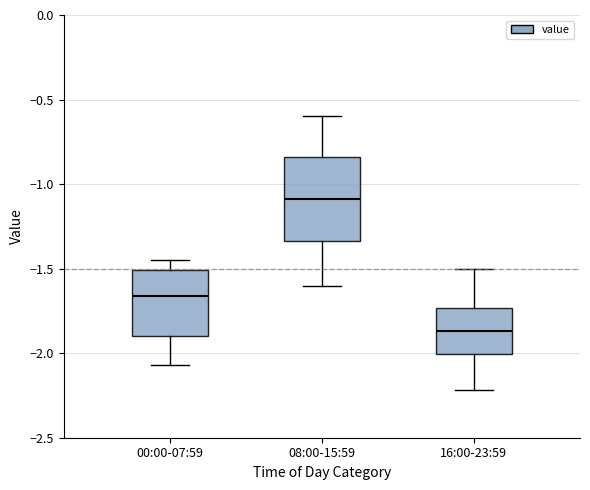

Comparing the boxes themselves (not the whiskers), which one is the tallest?

08:00-15:59